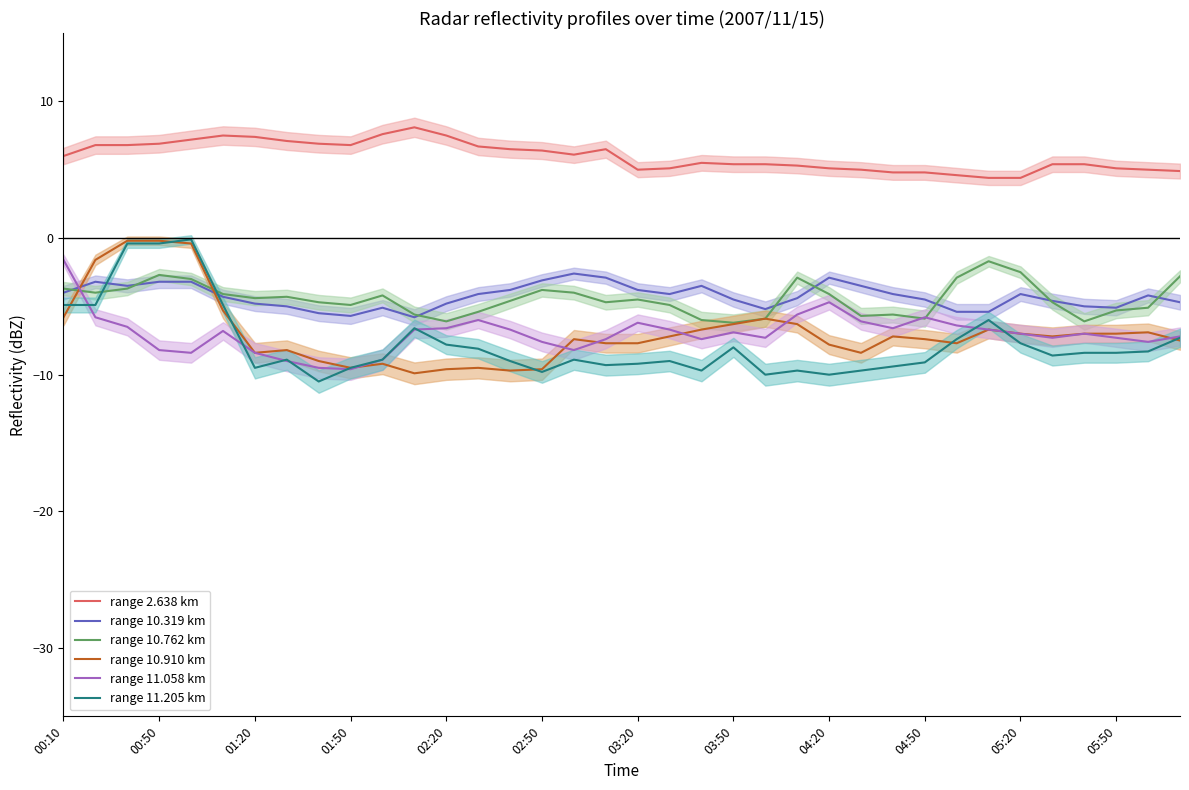

Between 14 and 23, which is larger?

14